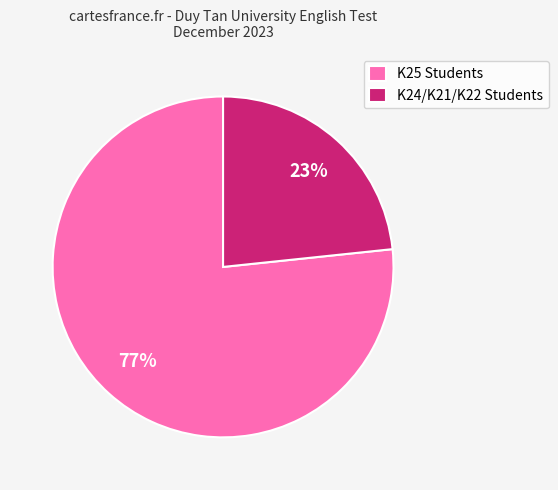

Which slice is the largest?

K25 Students